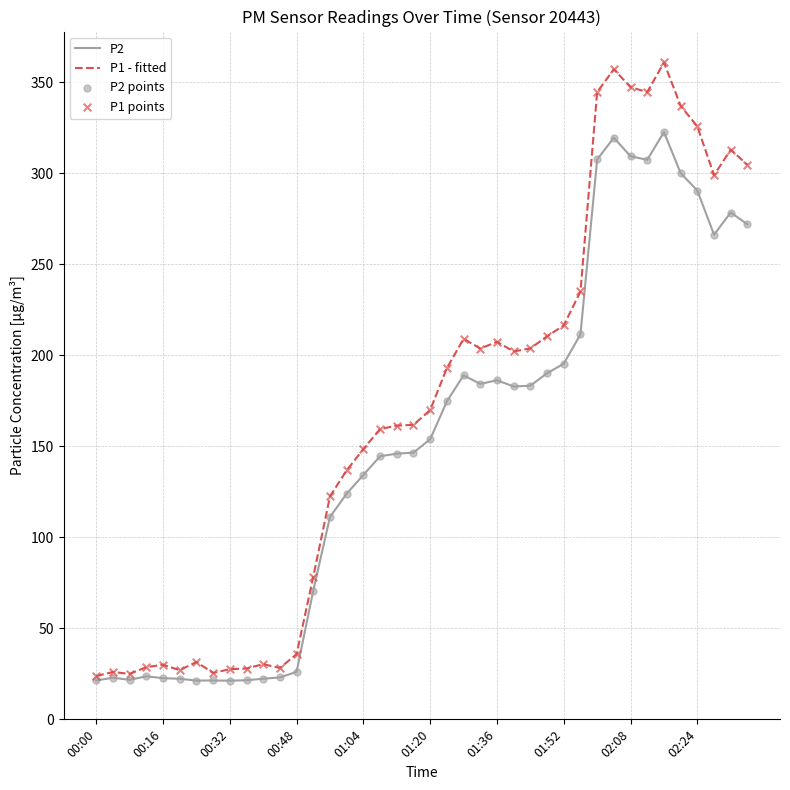

Rank the series by their average value, from highest to lowest.

P1 - fitted, P2